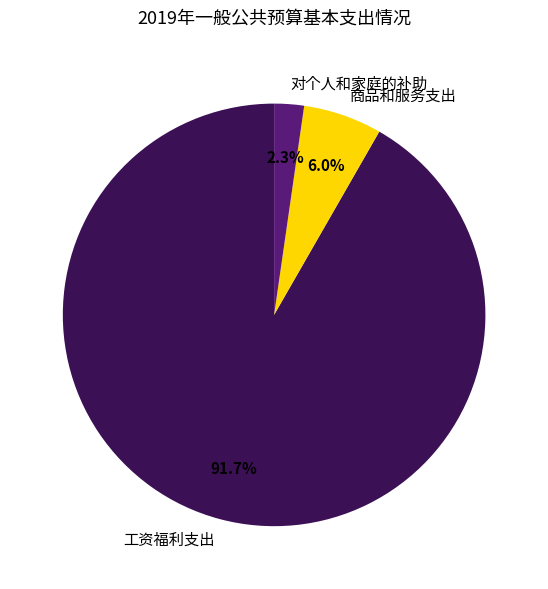

Count the number of slices in the pie.

3